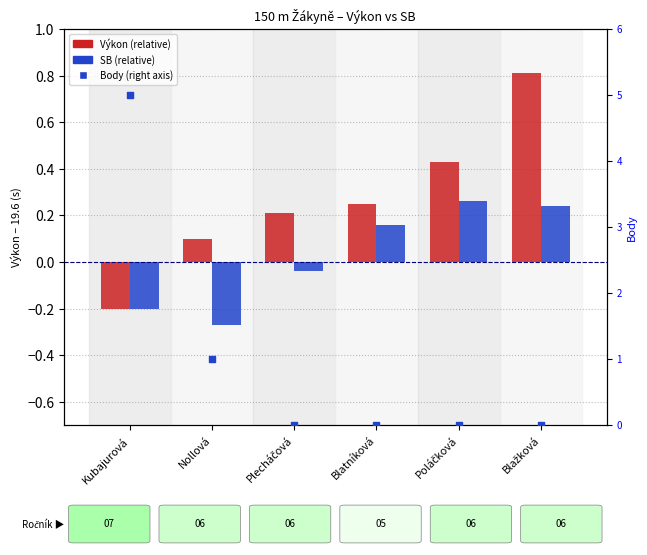

Which series contains the lowest Y value?

SB